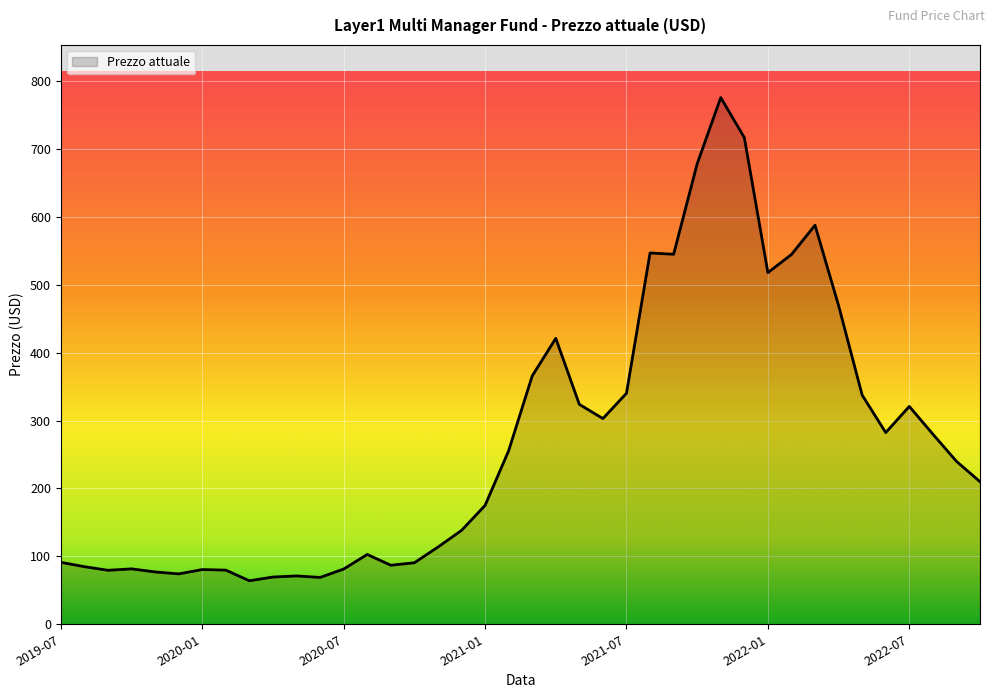

What is the greatest value displayed?

775.6